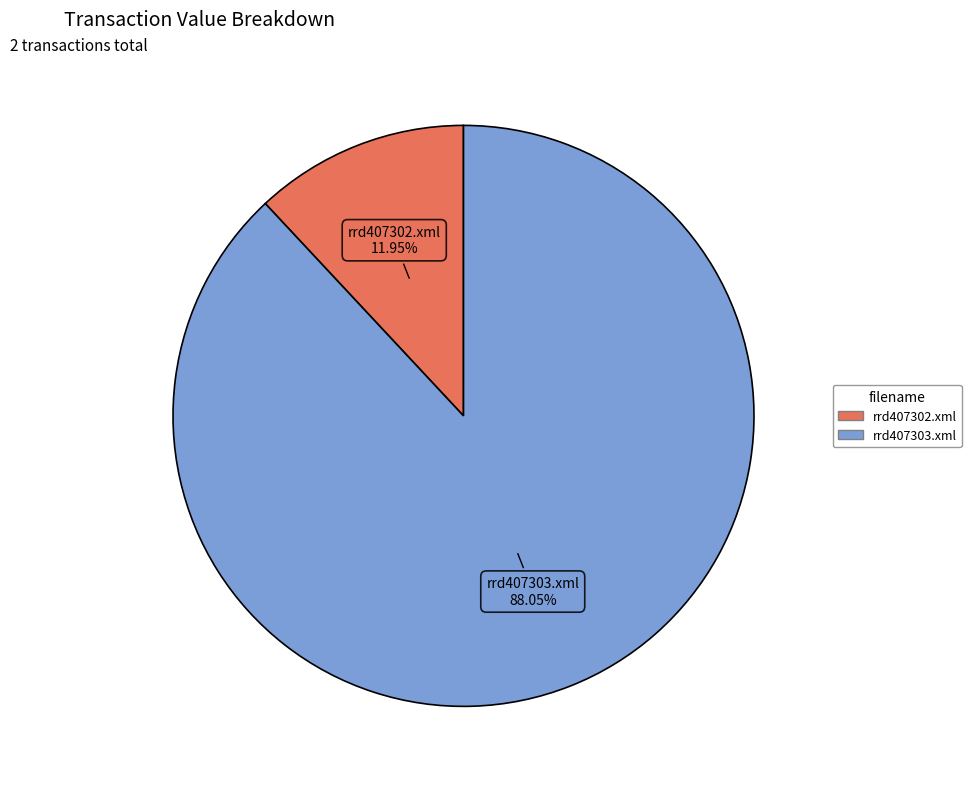

Count the number of slices in the pie.

2